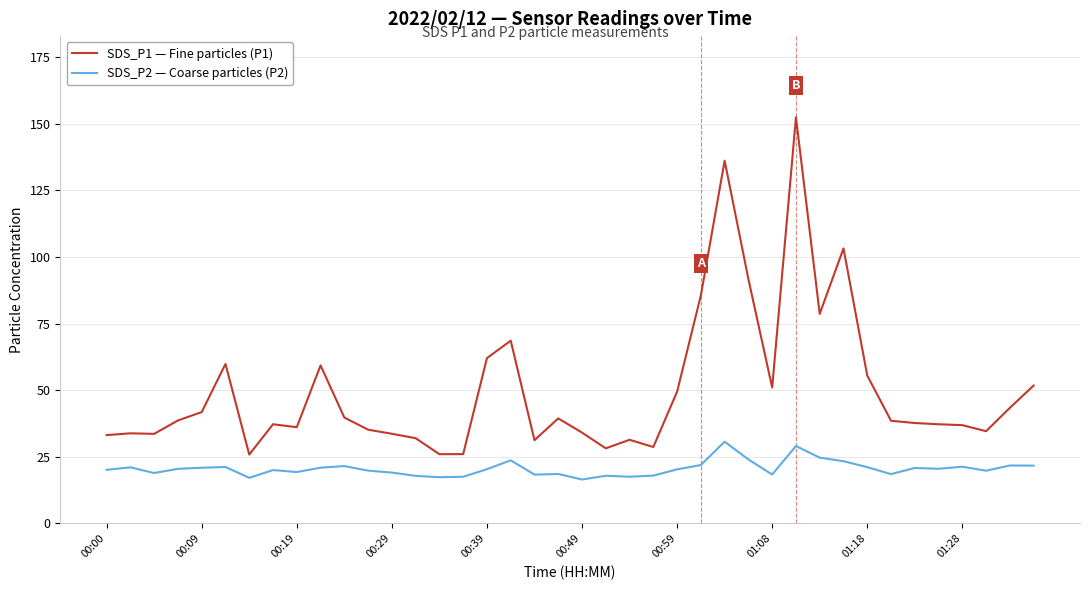

Which series has the widest spread of values?

SDS_P1 — Fine particles (P1)